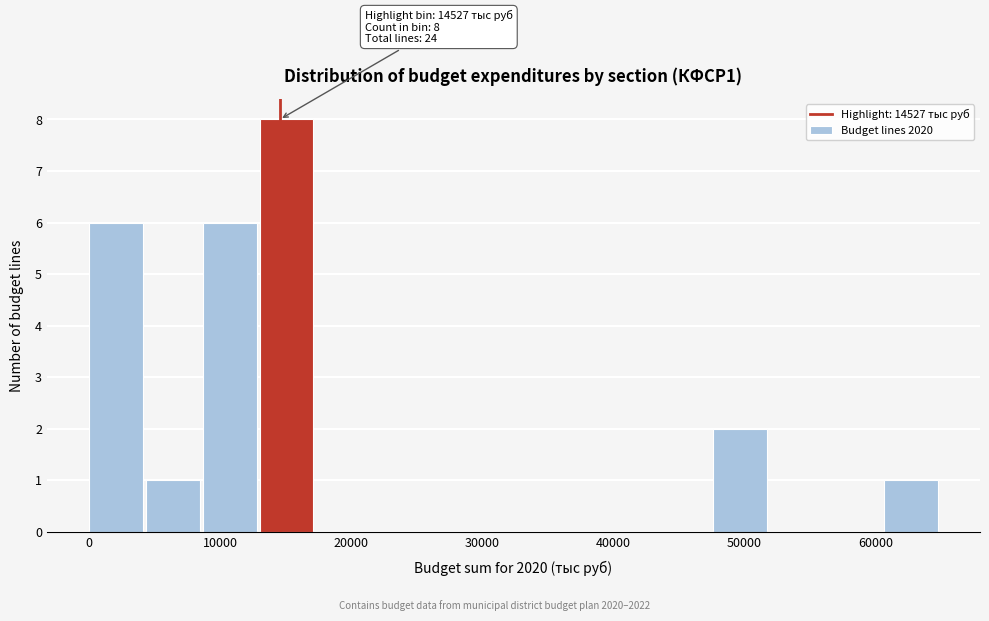

Which range on the x-axis has the tallest bar?

13000 to 17000